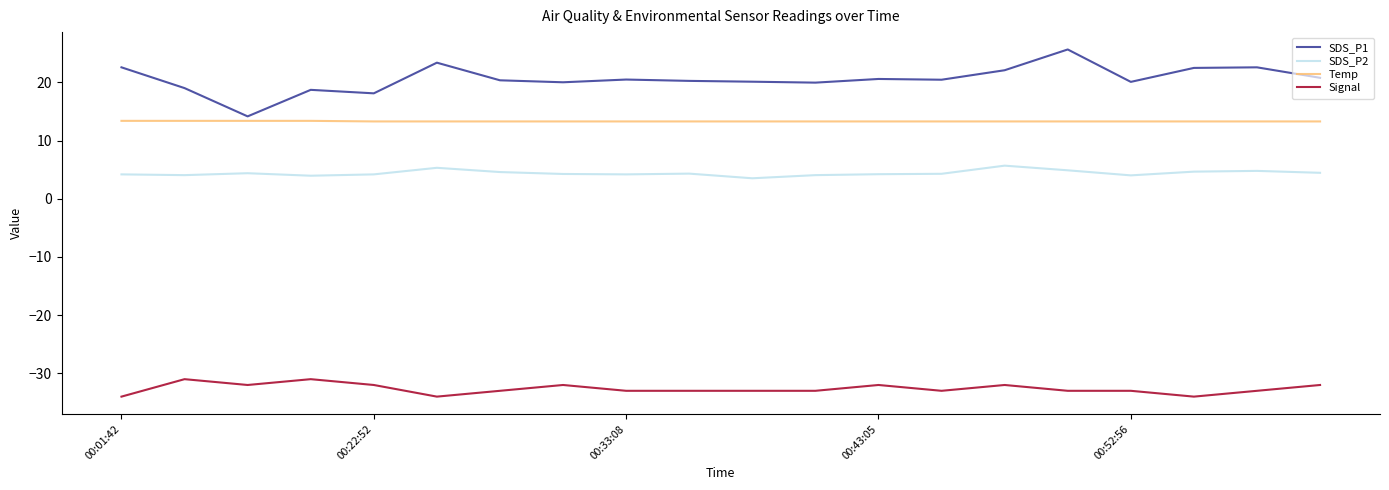

Which series has the largest total across all categories?

SDS_P1